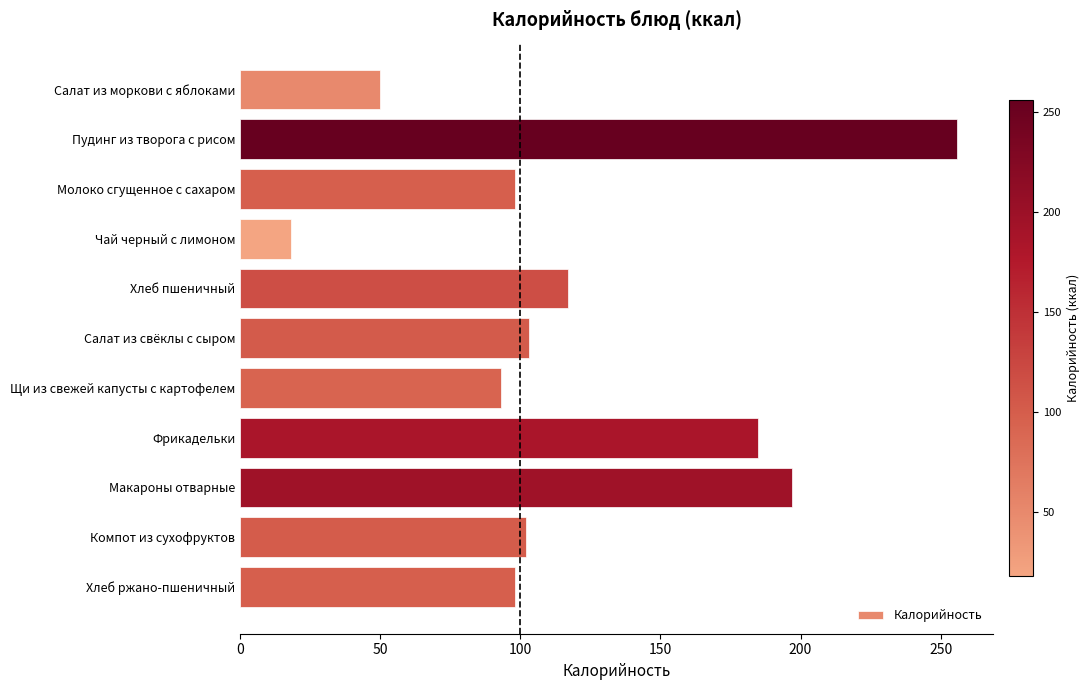

What is the change in value from Пудинг из творога с рисом to Хлеб пшеничный?

-139